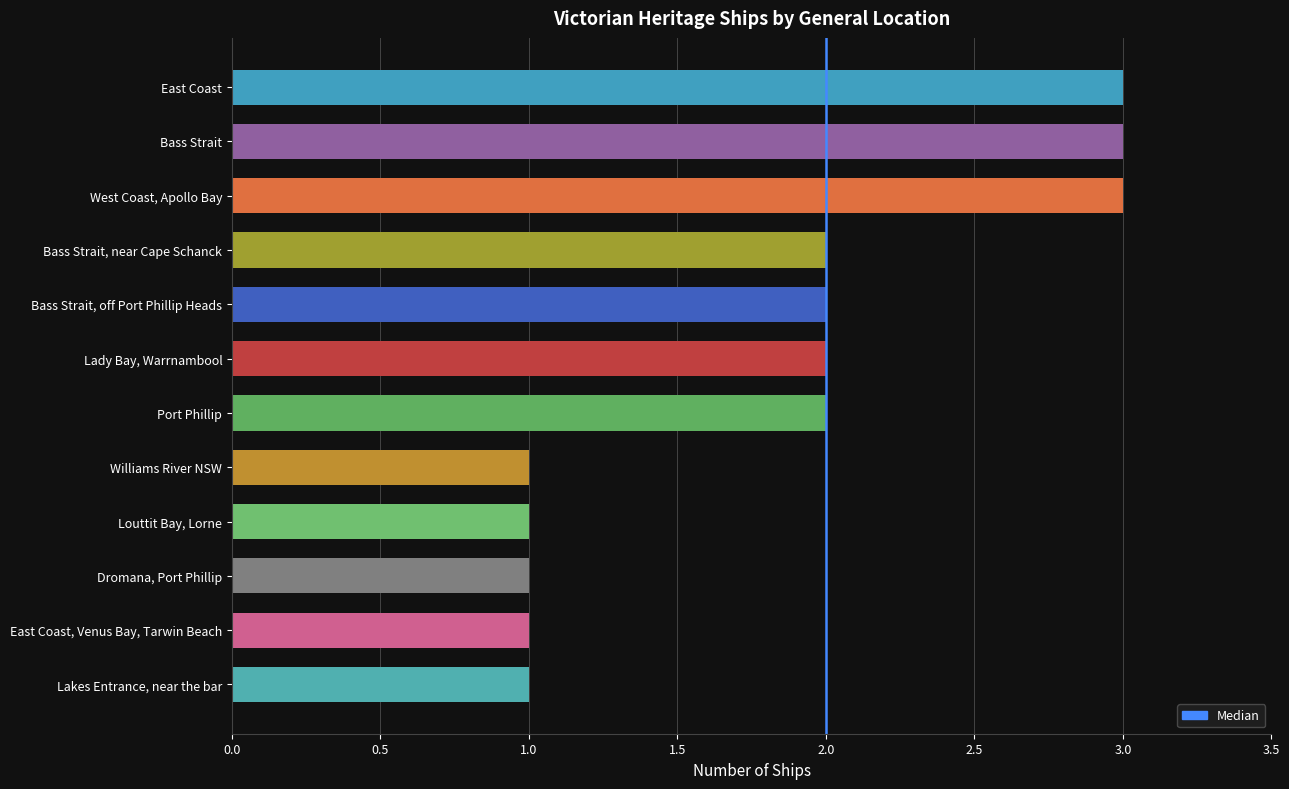

Reading left to right, list all the values displayed in this chart.

West Coast, Apollo Bay=3	Bass Strait=3	East Coast=3	Port Phillip=2	Lady Bay, Warrnambool=2	Bass Strait, off Port Phillip Heads=2	Bass Strait, near Cape Schanck=2	Lakes Entrance, near the bar=1	East Coast, Venus Bay, Tarwin Beach=1	Dromana, Port Phillip=1	Louttit Bay, Lorne=1	Williams River NSW=1